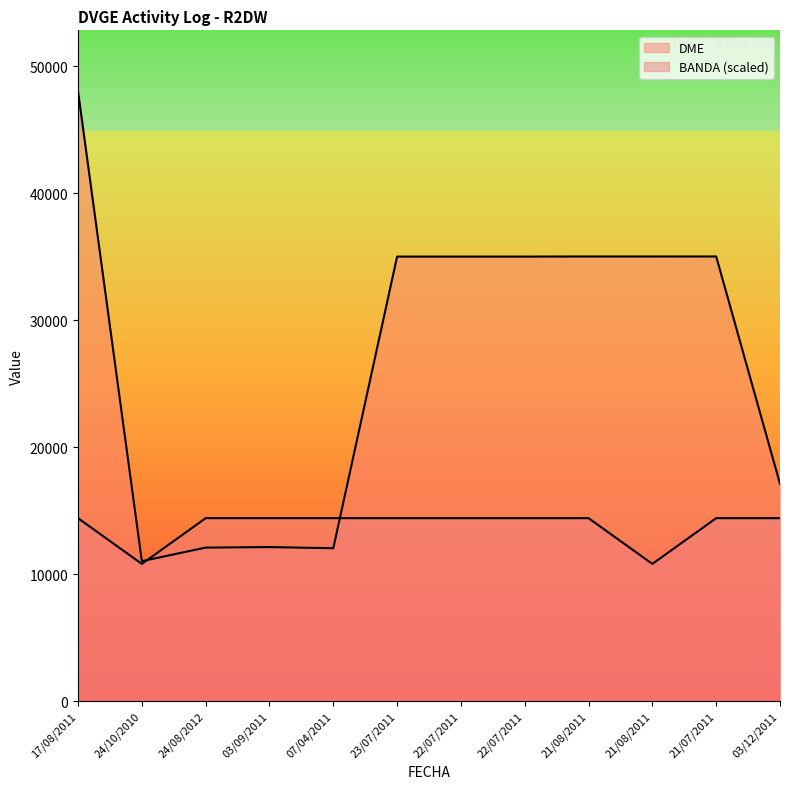

Reading left to right, extract all data points from this chart.

DME: 48022.0	11021.0	12089.0	12130.0	12040.0	35007.0	35007.0	35007.0	35014.0	35014.0	35015.0	17109.0
BANDA: 14406.6	10804.9	14406.6	14406.6	14406.6	14406.6	14406.6	14406.6	14406.6	10804.9	14406.6	14406.6